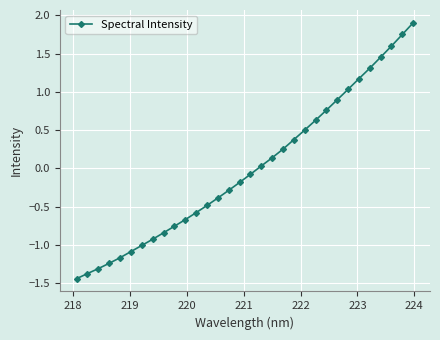

What is the greatest value displayed?

1.9